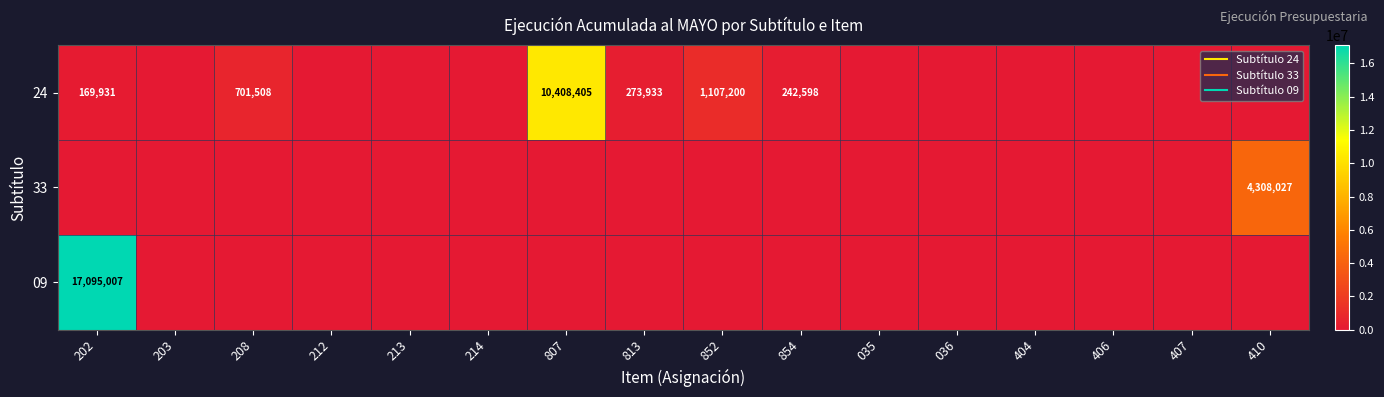

At 035, list the series in order from smallest to largest.

24, 33, 09